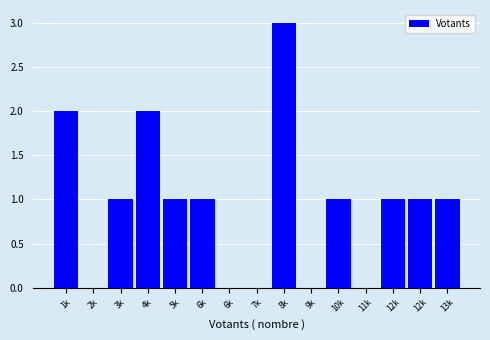

Count the number of data series in this chart.

1